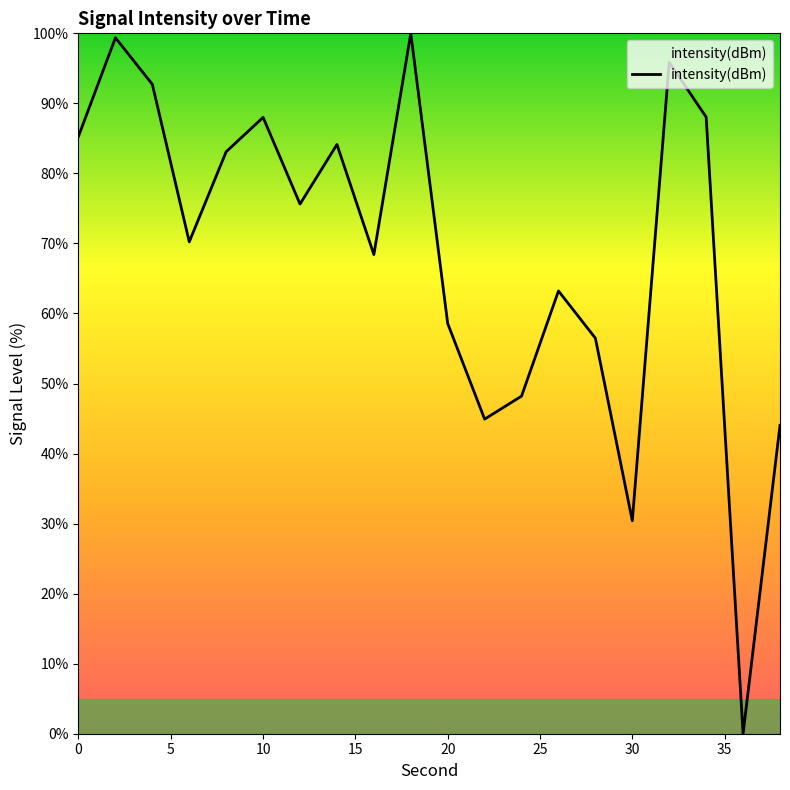

What is the greatest value displayed?

100.0